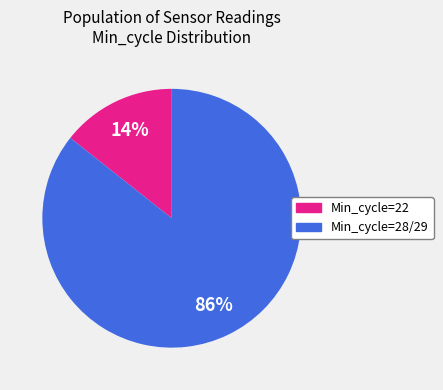

Is there a majority slice in this chart?

Yes